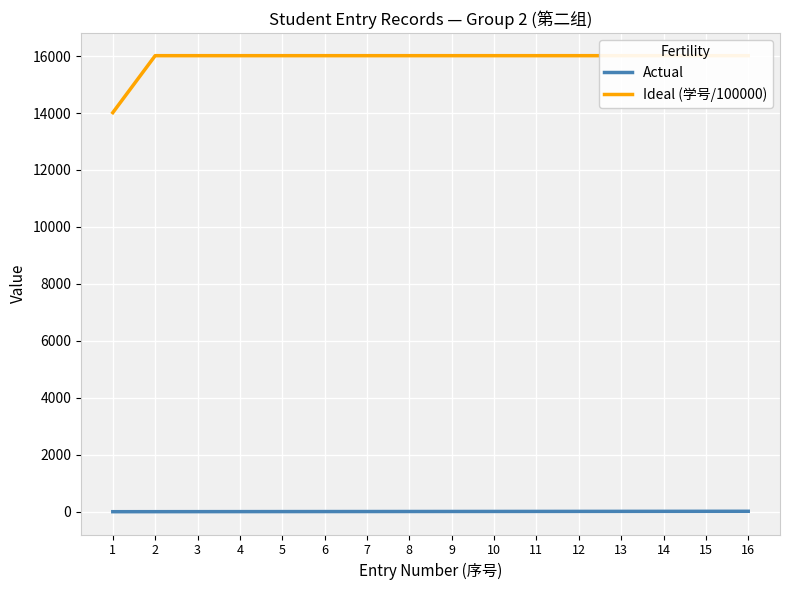

At which category is the sum across all series the highest?

16